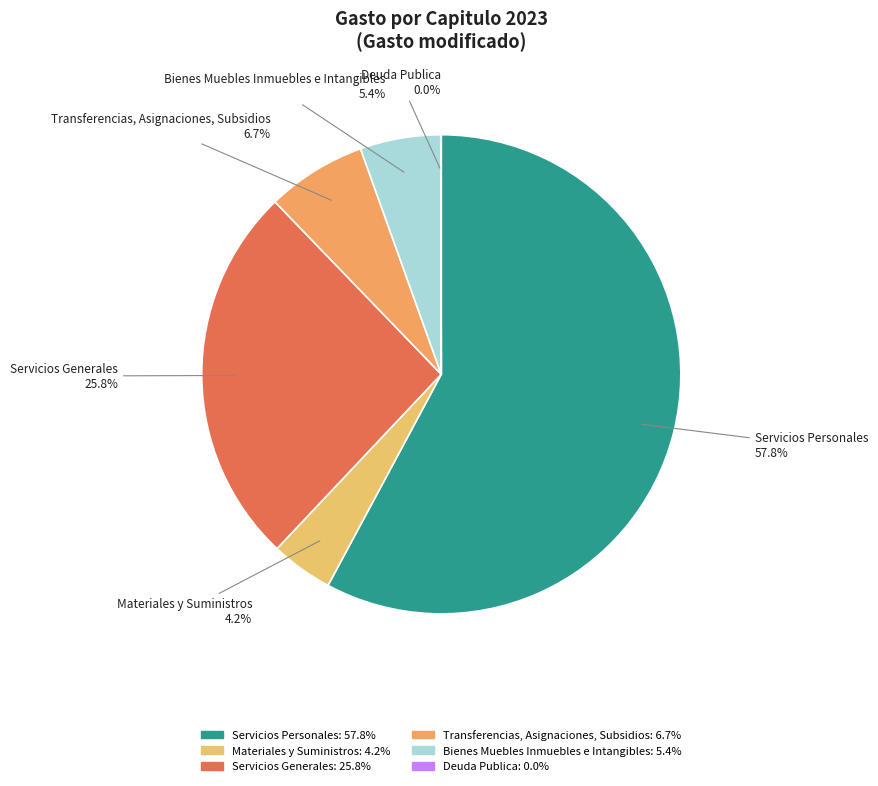

Which category accounts for the majority?

Servicios Personales